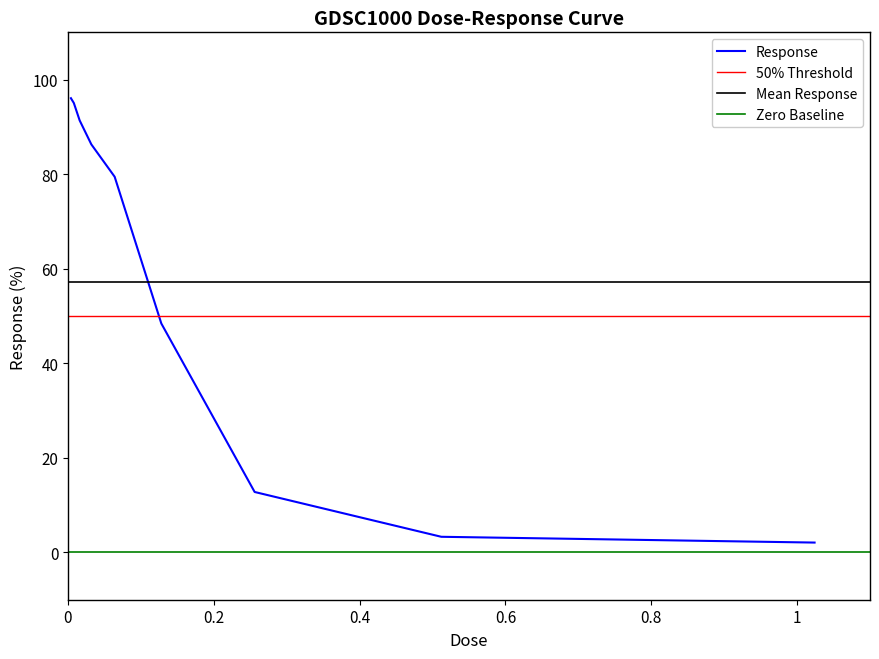

What is the ratio of the value at 0.064 to the value at 1.024?

38.1